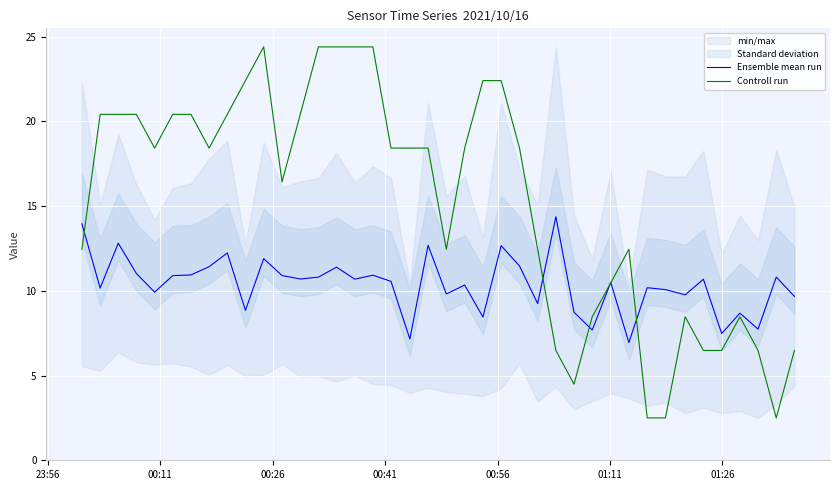

Reading left to right, extract all data points from this chart.

Ensemble mean run: 14.0	10.2	12.8	11.0	9.9	10.9	10.9	11.4	12.2	8.8	11.9	10.9	10.7	10.8	11.4	10.7	10.9	10.6	7.2	12.7	9.8	10.3	8.5	12.7	11.5	9.2	14.4	8.7	7.7	10.5	7.0	10.2	10.1	9.8	10.7	7.5	8.7	7.7	10.8	9.7
Controll run: 12.5	20.4	20.4	20.4	18.4	20.4	20.4	18.4	20.4	22.4	24.4	16.4	20.4	24.4	24.4	24.4	24.4	18.4	18.4	18.4	12.5	18.4	22.4	22.4	18.4	12.5	6.5	4.5	8.5	10.5	12.5	2.5	2.5	8.5	6.5	6.5	8.5	6.5	2.5	6.5